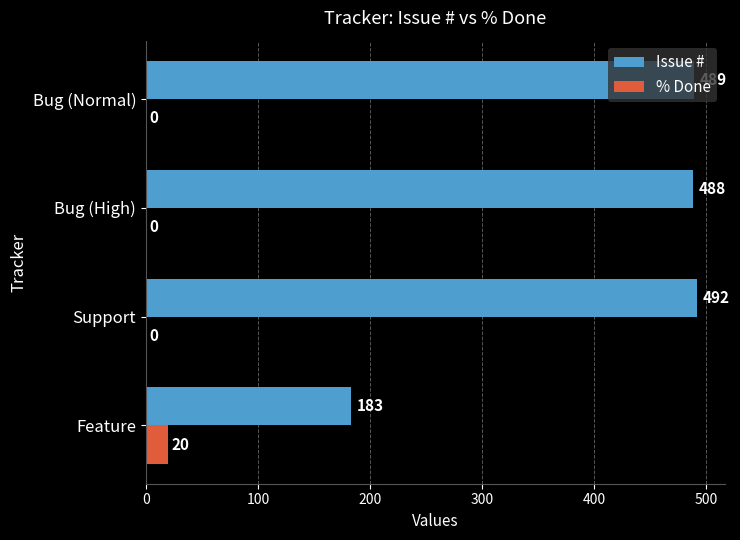

Which series has the largest total across all categories?

Issue #